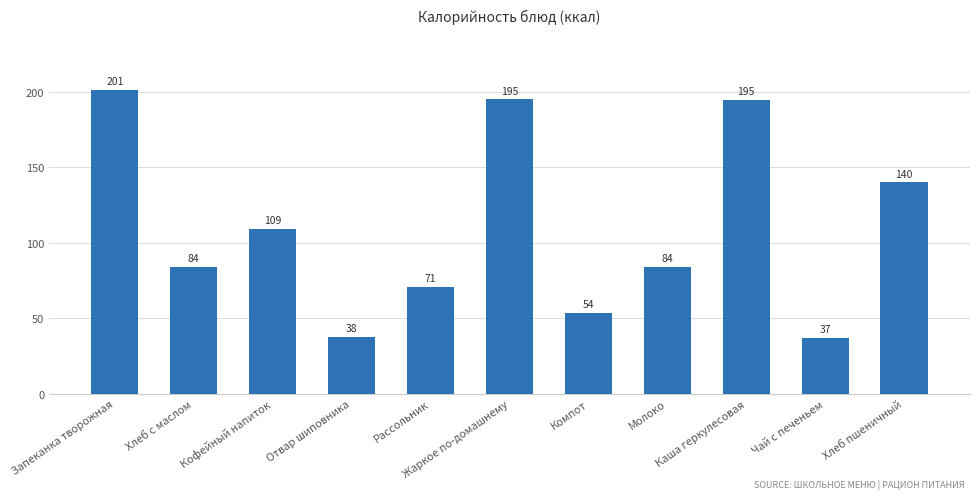

Between Хлеб пшеничный and Кофейный напиток, which is larger?

Хлеб пшеничный